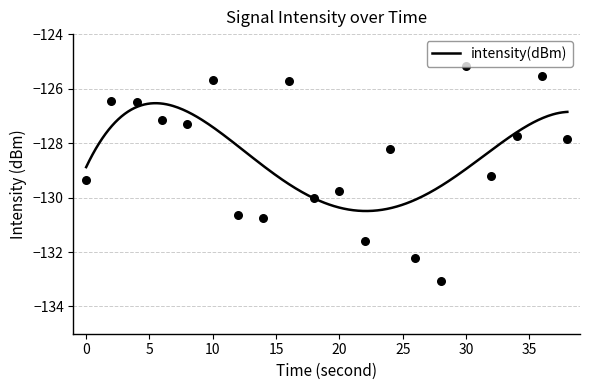

What is the change in value from 20 to 36?

+4.2